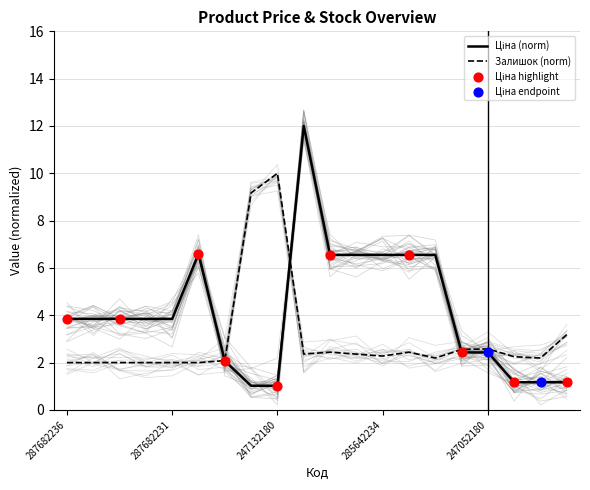

Which series has the largest total across all categories?

Ціна